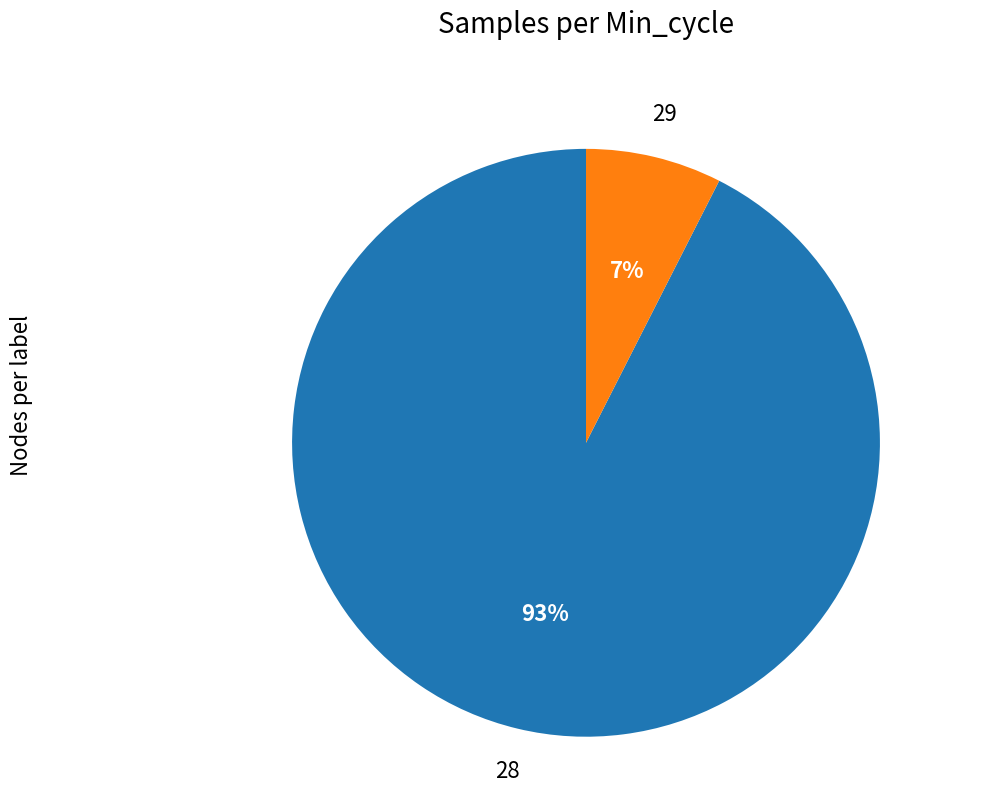

Does any single category account for the majority?

Yes